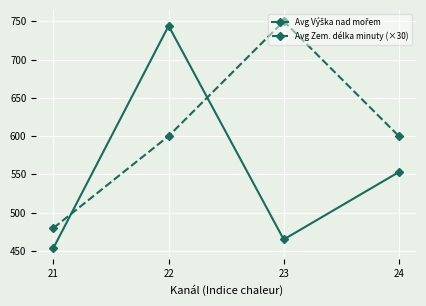

At which category is the sum across all series the highest?

22